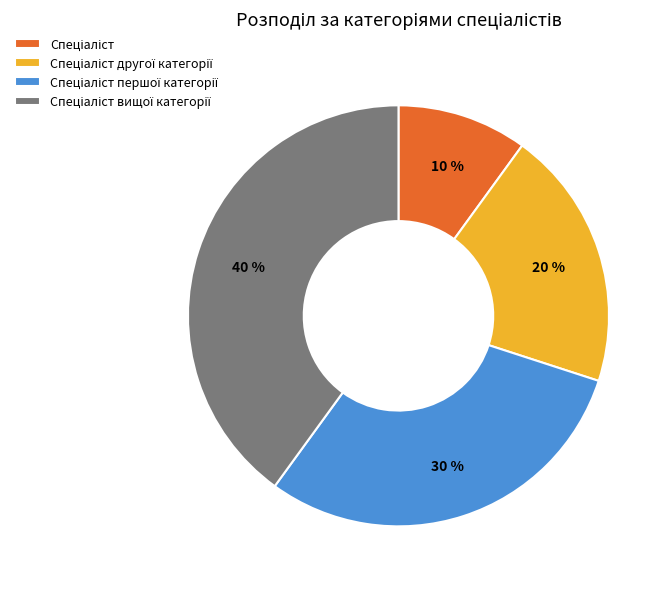

Is there any slice that represents more than half of the pie?

No